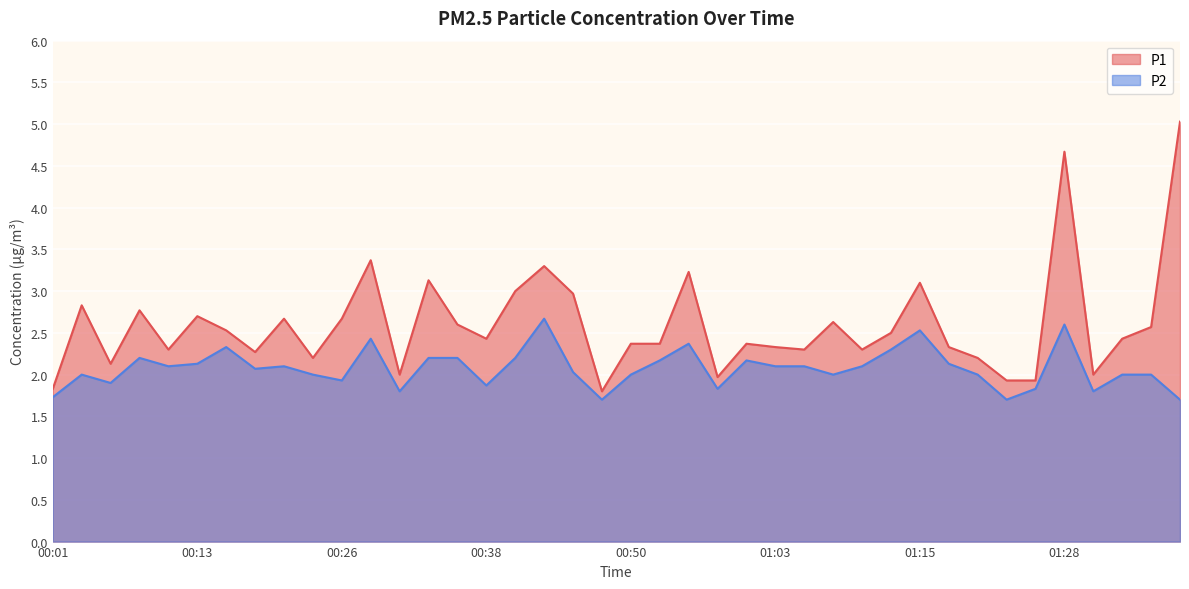

What is the minimum value shown in the chart?

1.7